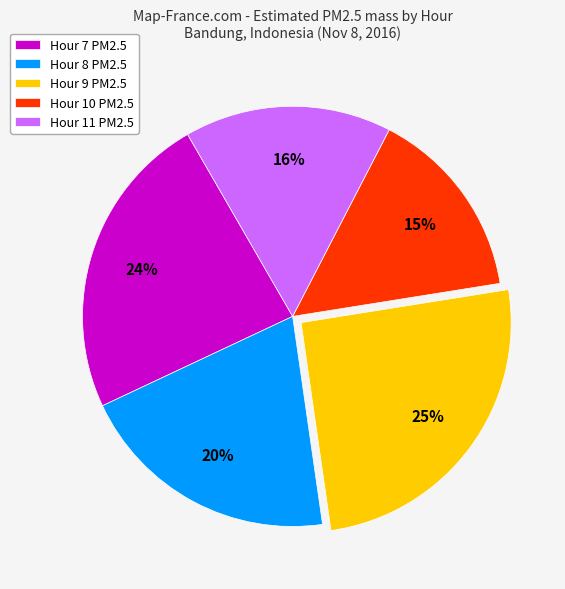

Count the number of slices in the pie.

5